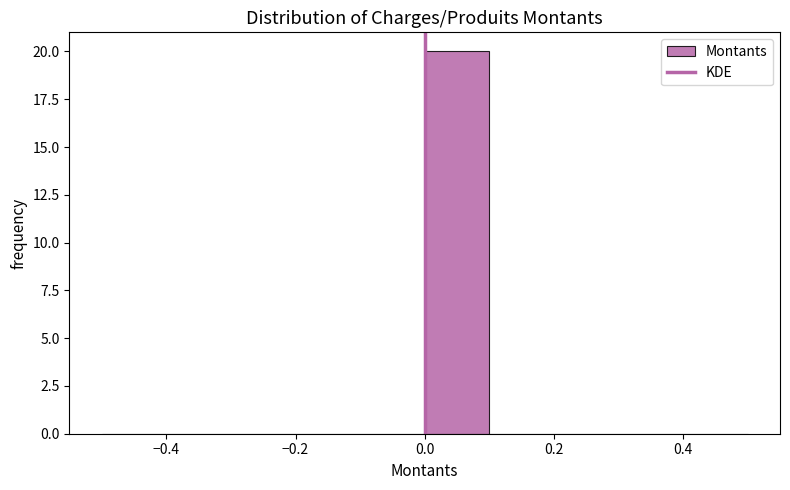

Reading left to right, transcribe this chart: for each bar, give the range it covers on the x-axis and its height. The values are not printed on the chart, so give them approximately, as read against the axis.

-0.5 to -0.4: 0
-0.4 to -0.3: 0
-0.3 to -0.2: 0
-0.2 to -0.1: 0
-0.1 to 0.0: 0
0.0 to 0.1: 20
0.1 to 0.2: 0
0.2 to 0.3: 0
0.3 to 0.4: 0
0.4 to 0.5: 0